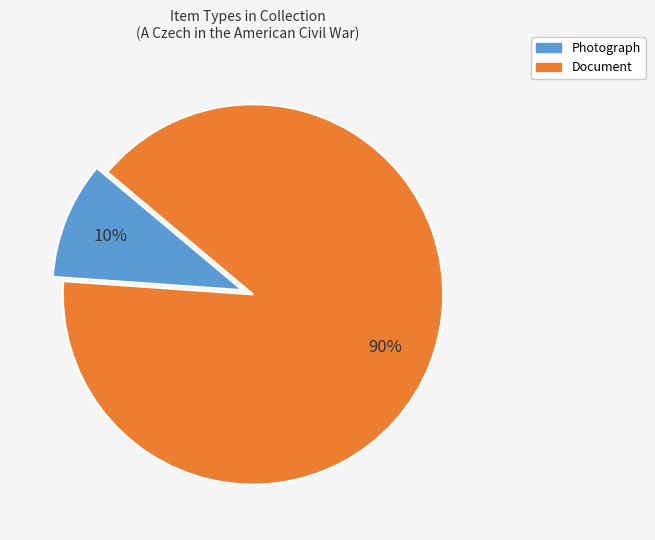

To the nearest percent, what is the average slice percentage?

50%